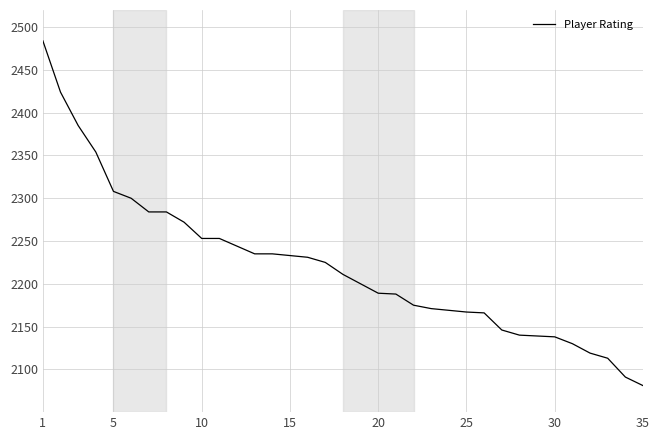

What is the smallest value displayed?

2081